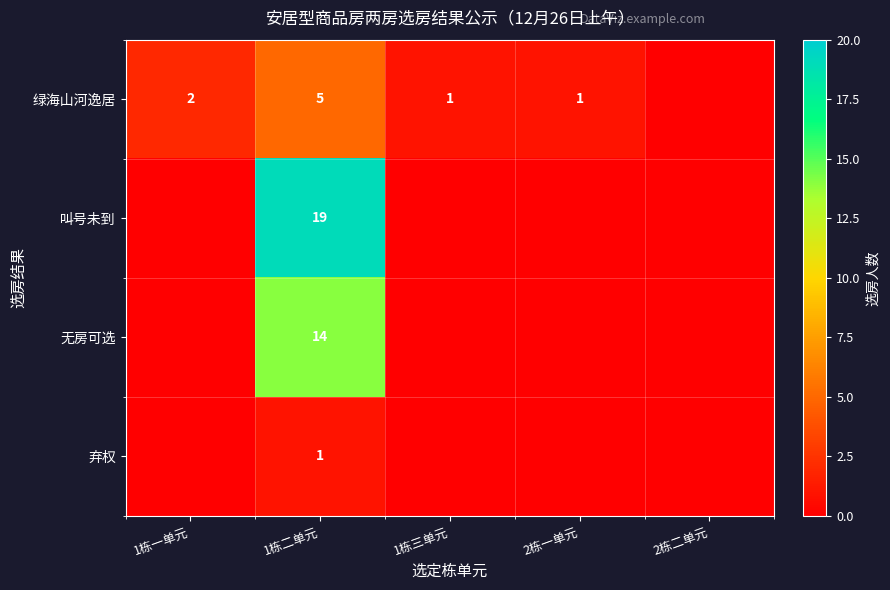

The 绿海山河逸居 series shows 1 at 1栋一单元. True or false?

False